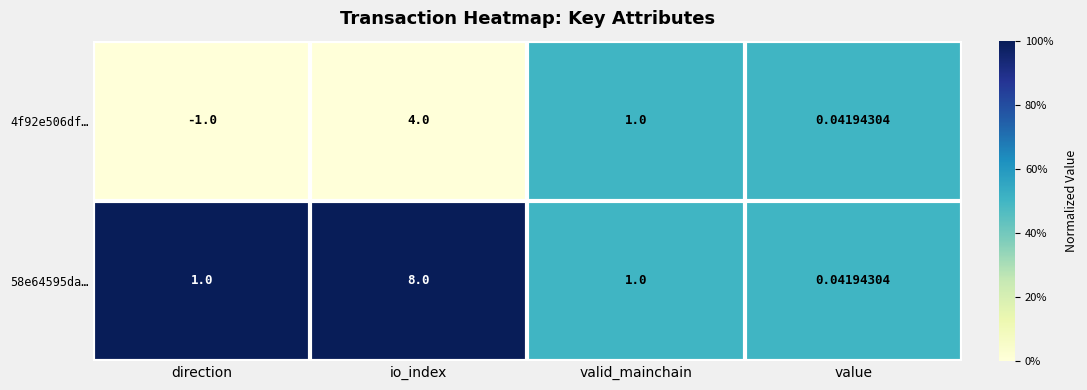

List the labels in order of 4f92e506df… value, largest first.

io_index, valid_mainchain, value, direction